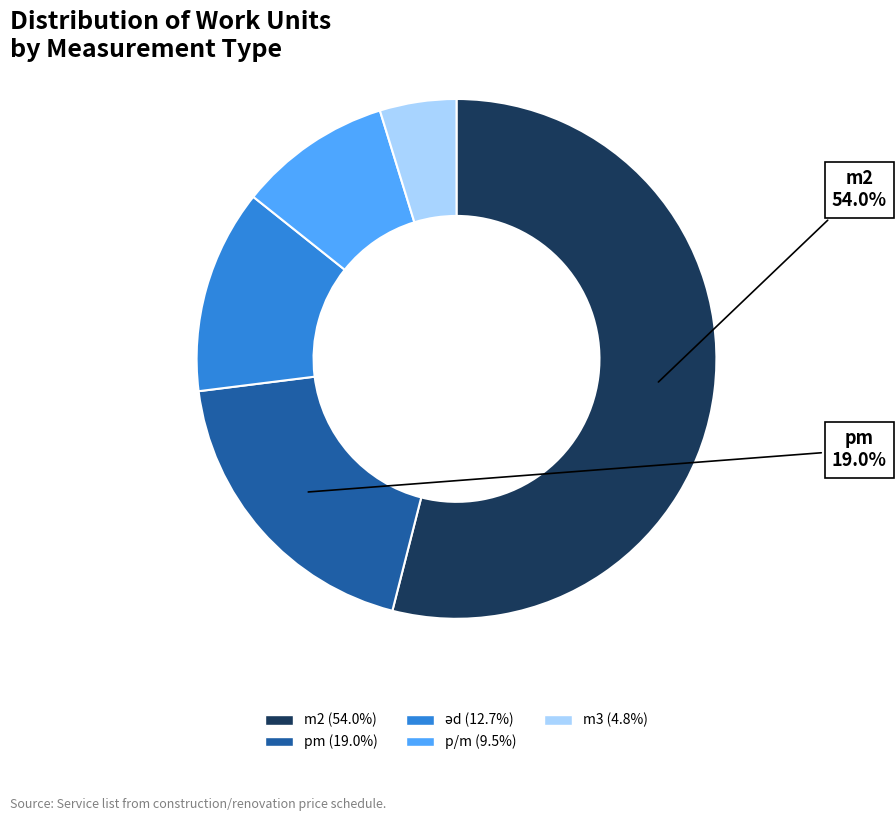

Does any single category account for the majority?

Yes